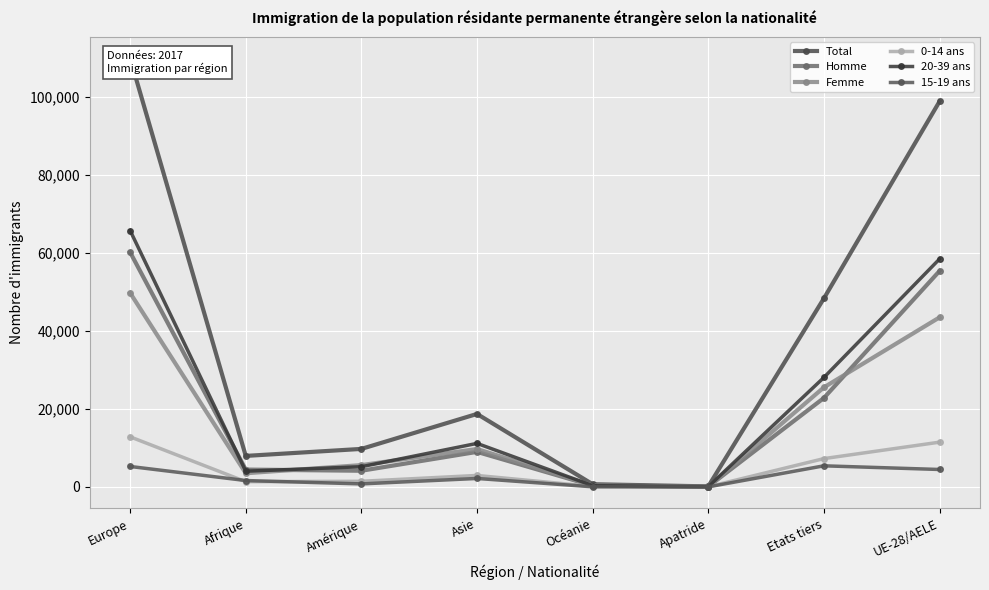

Which series has the largest range (max minus min)?

Total